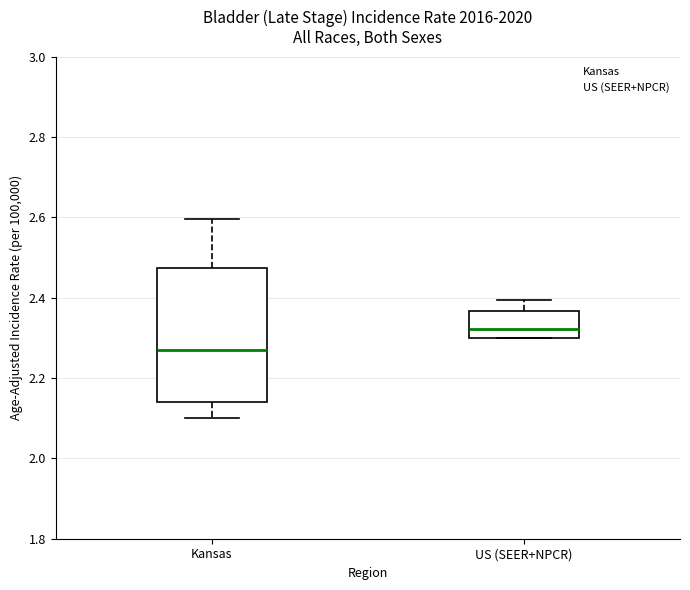

Which box's median line is the highest?

US (SEER+NPCR)